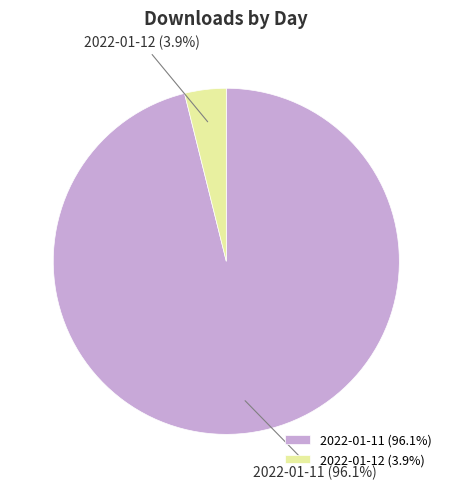

Is there a majority slice in this chart?

Yes